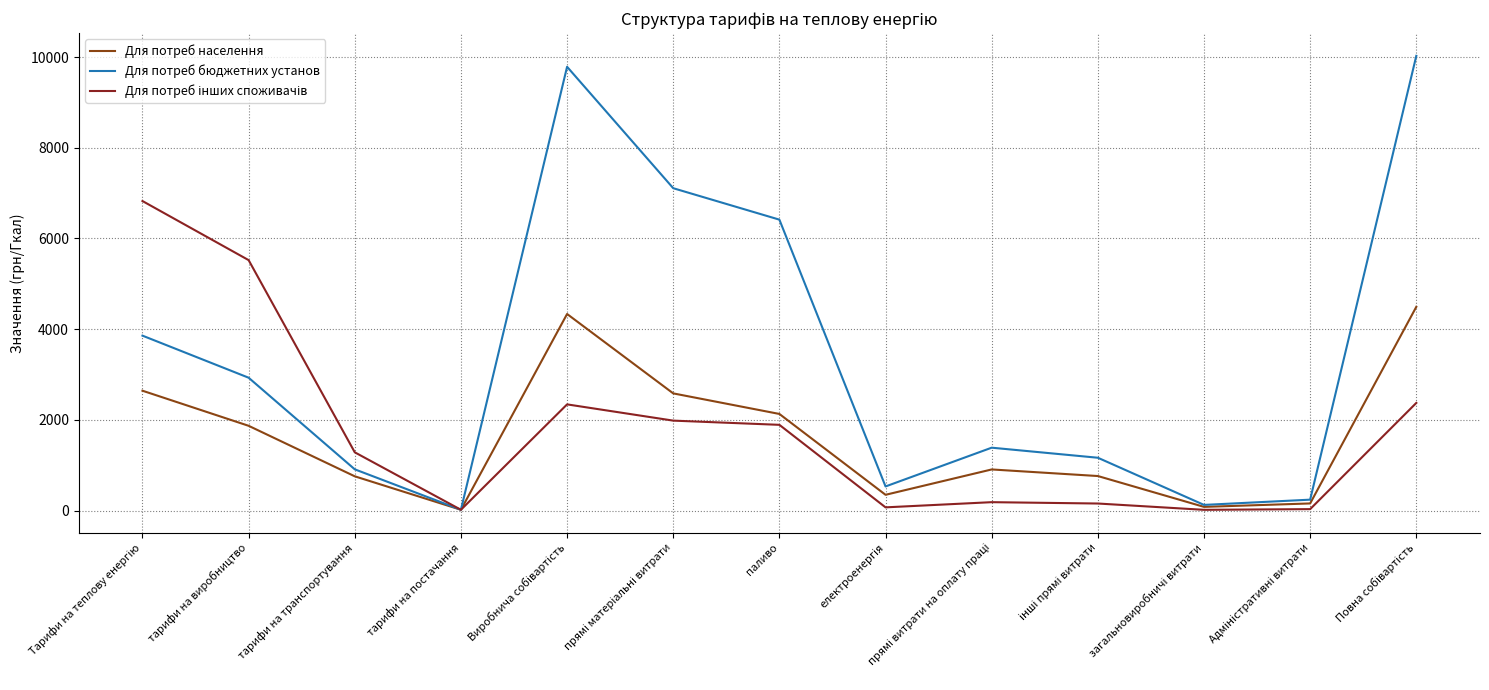

Is this an area chart (filled region under the line)?

No